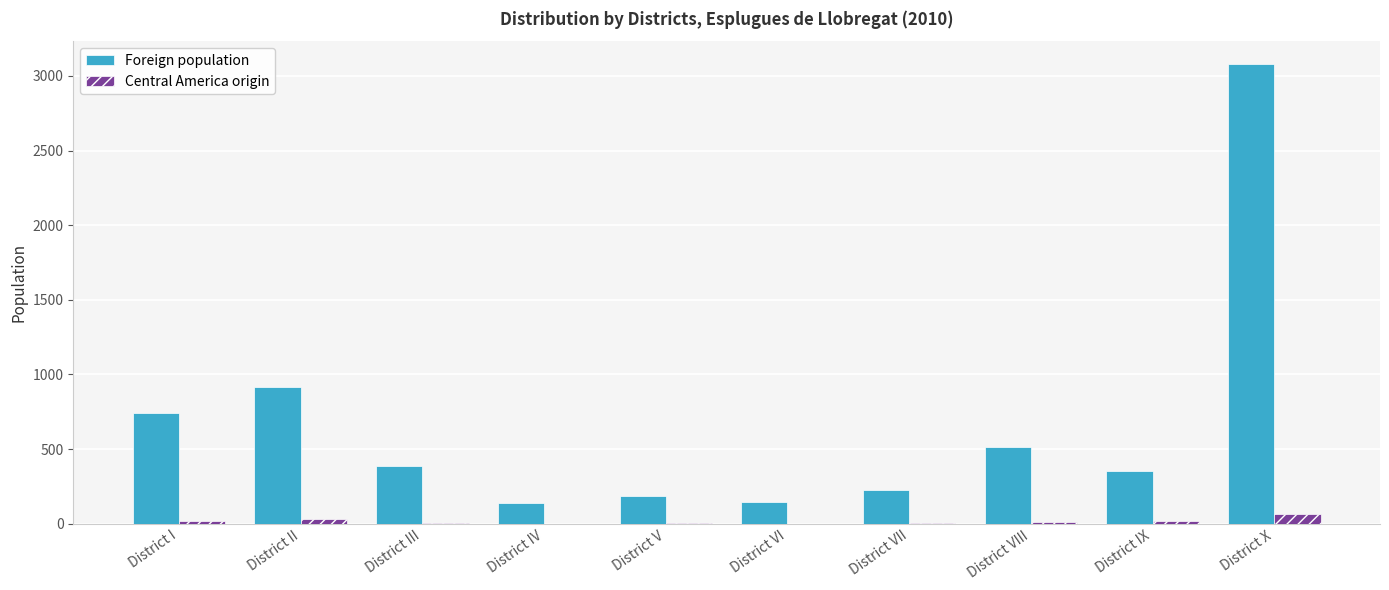

Which category has the highest value across all series?

District X